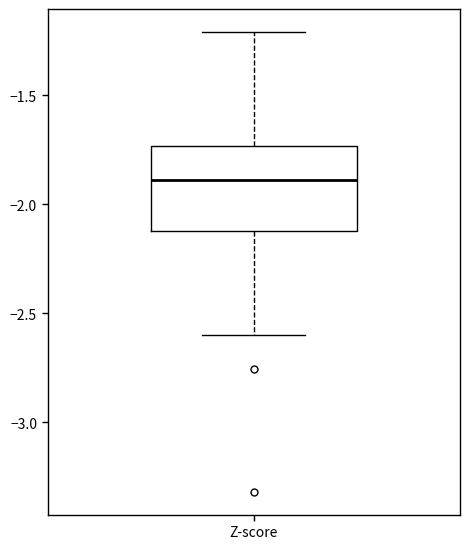

Transcribe this box plot: give where the median line is, the range the box spans, and where the two whiskers end, as read against the y-axis. The values are not printed on the chart, so give them approximately, as read against the axis.

median -1.90, box -2.10 to -1.75, whiskers -2.60 to -1.20